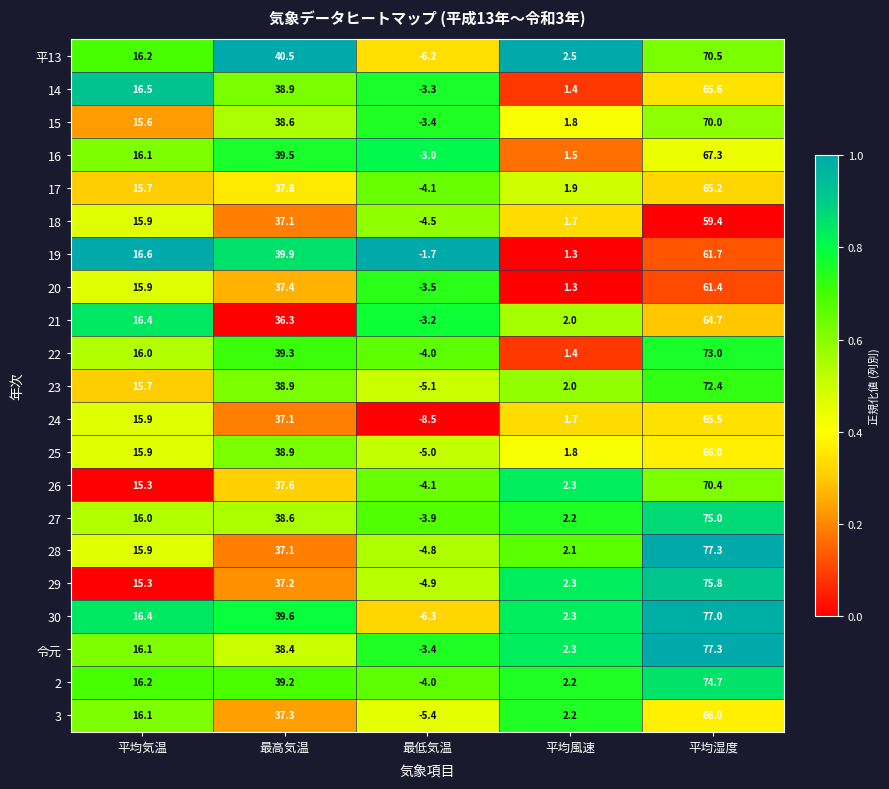

What is the difference between the second highest and second lowest values in the 21 series?

34.3